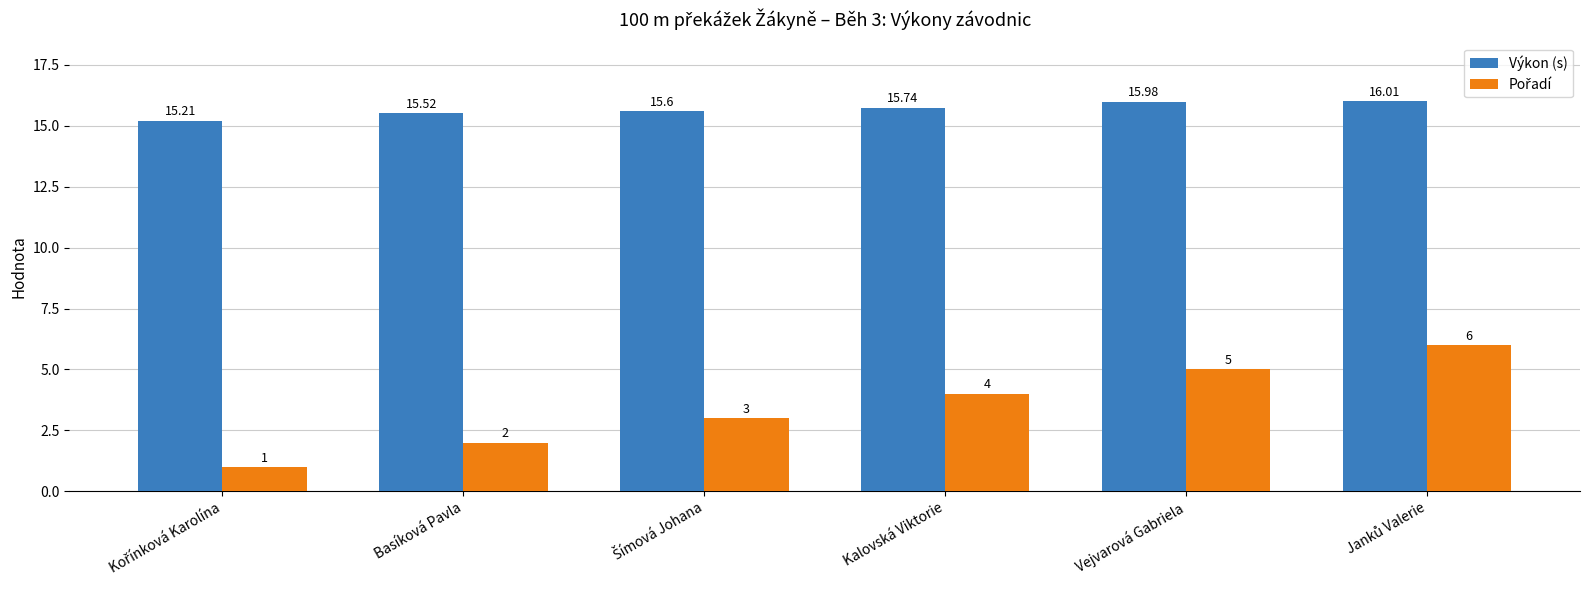

Count the number of categories in the chart.

6